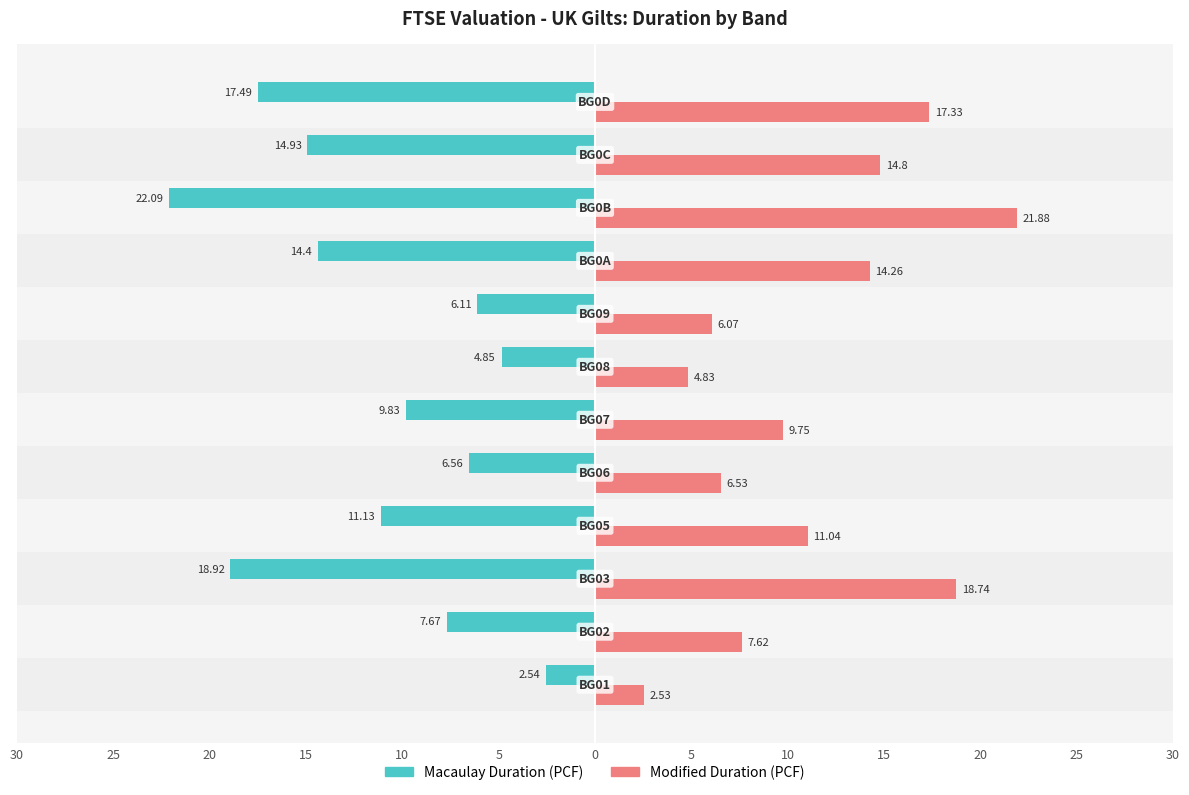

Which series has the largest range (max minus min)?

Macaulay Duration (PCF)